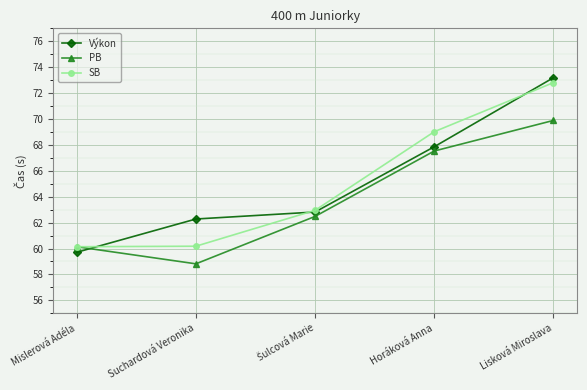

What is the smallest value displayed?

58.8